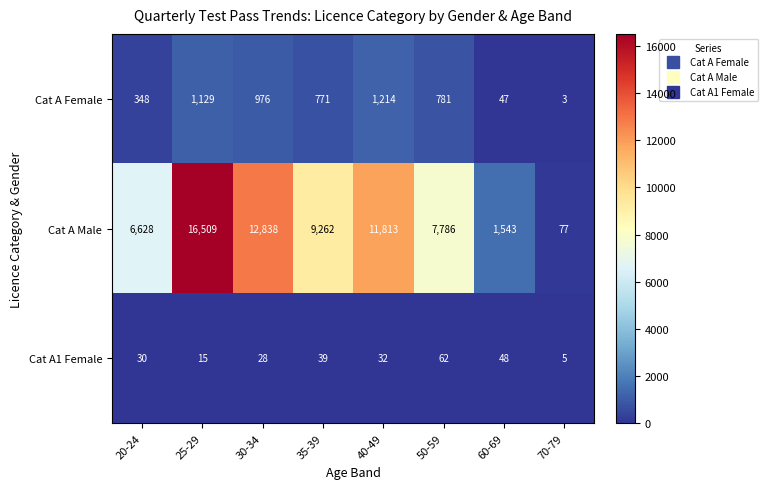

What is the maximum value shown in the chart?

16509